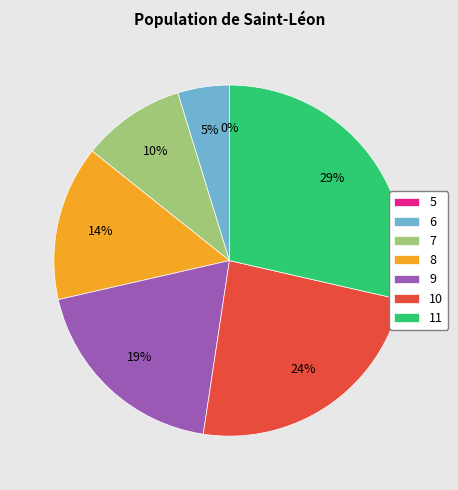

To the nearest percent, what percentage of the pie is 6?

5%